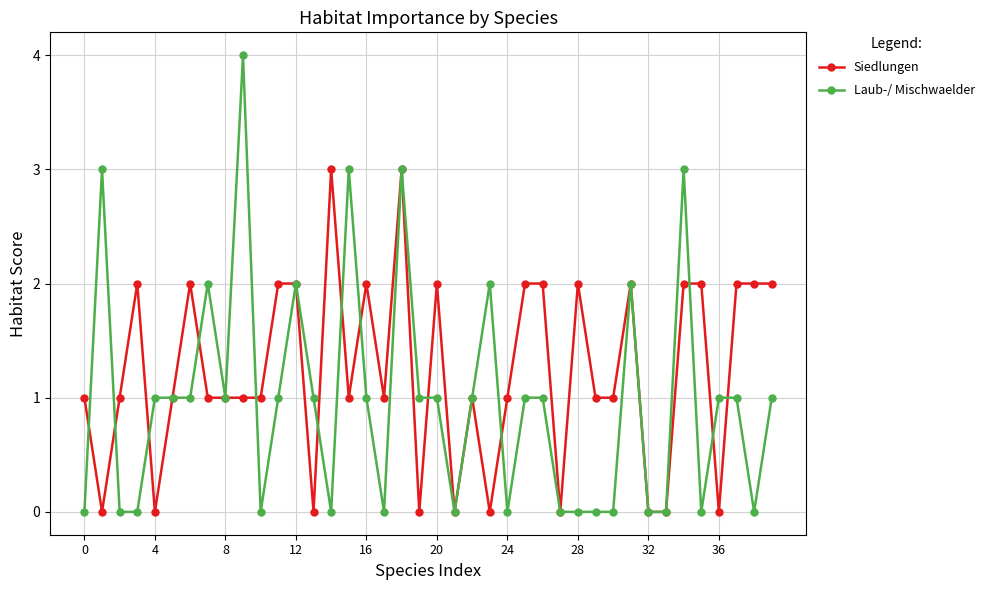

Which series has the widest spread of values?

Laub-/ Mischwaelder